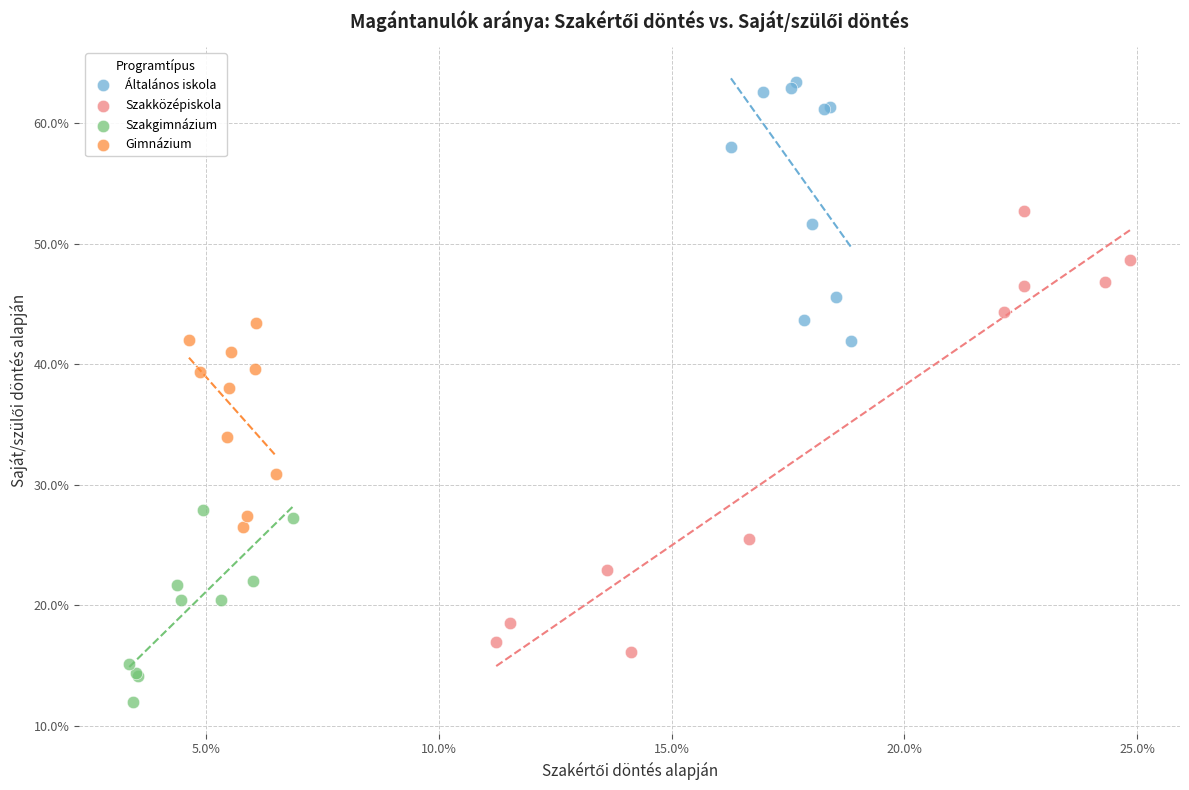

Which series has the widest spread of Y values?

Szakközépiskola